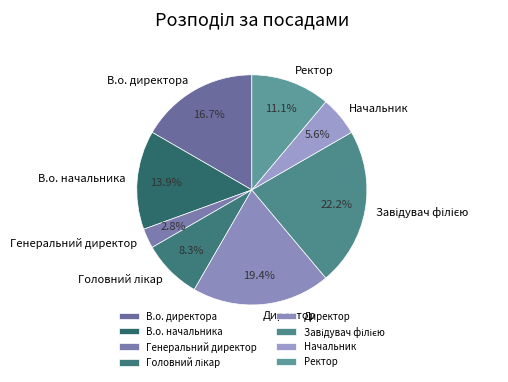

What is the smallest slice in the pie chart?

Генеральний директор